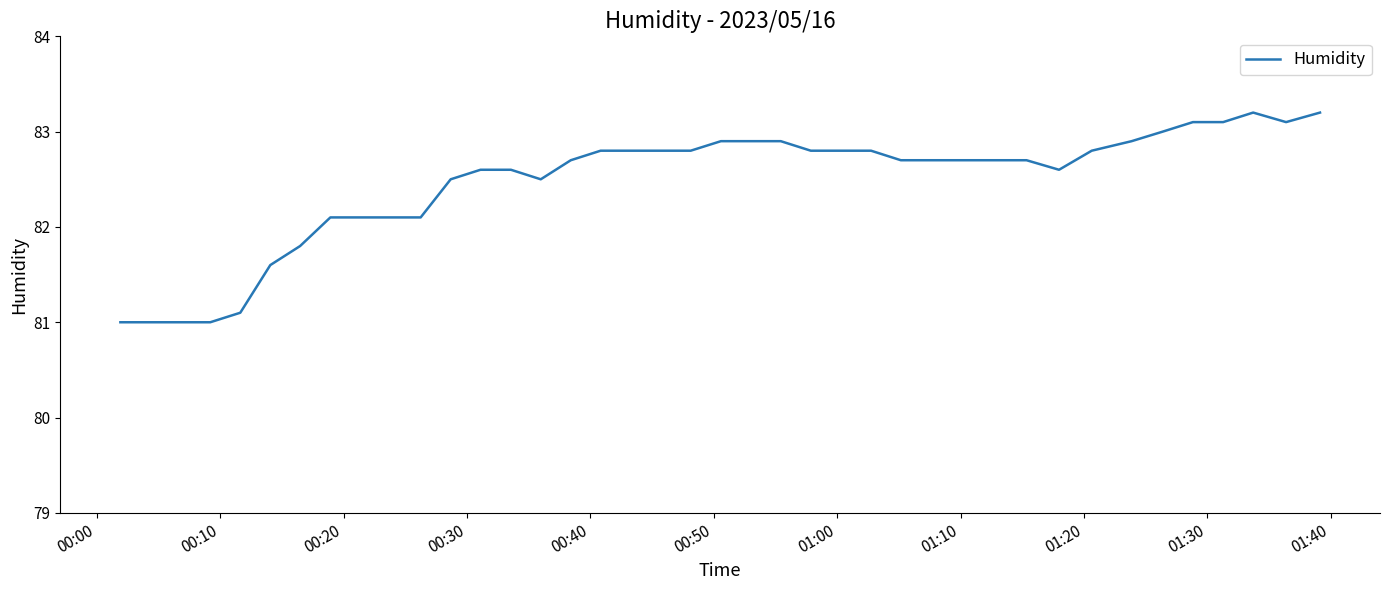

What is the minimum value shown in the chart?

81.0